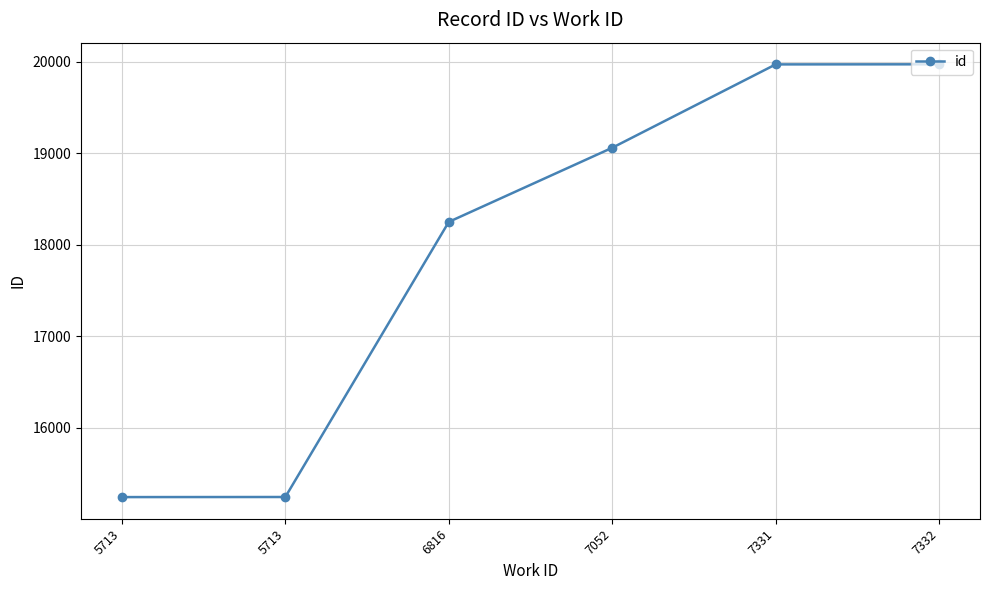

Is it true that the value at 7052 is 33825?

False